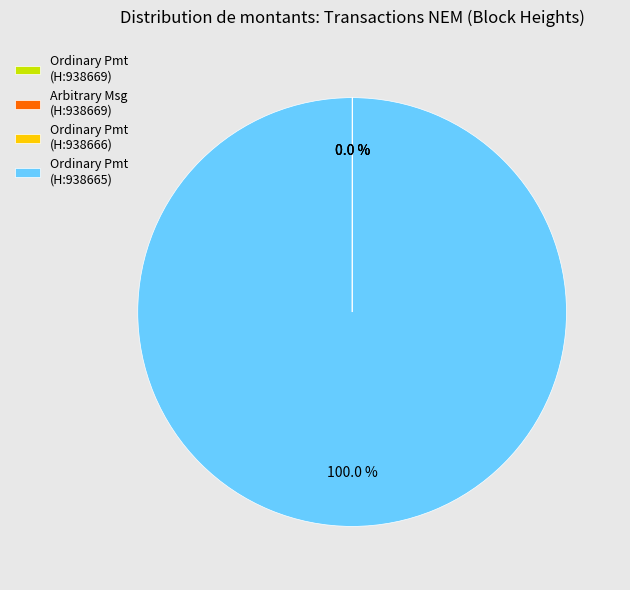

Which category has the biggest portion of the pie?

Ordinary Pmt (H:938665)